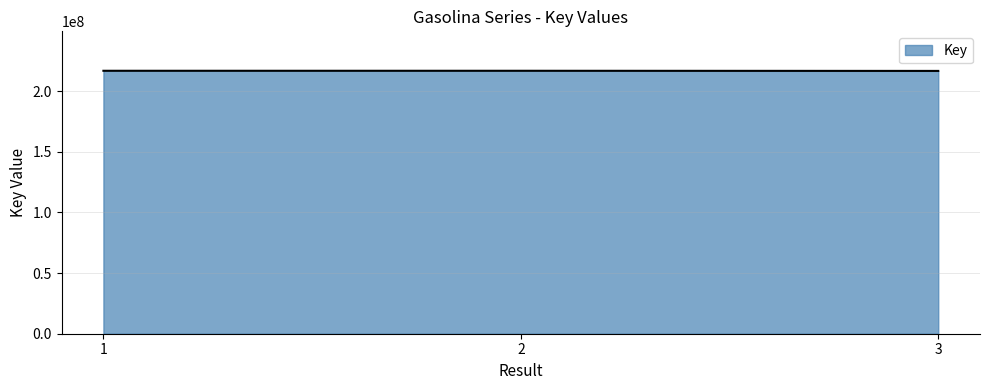

Is it true that the value at 2 is 383442325?

False